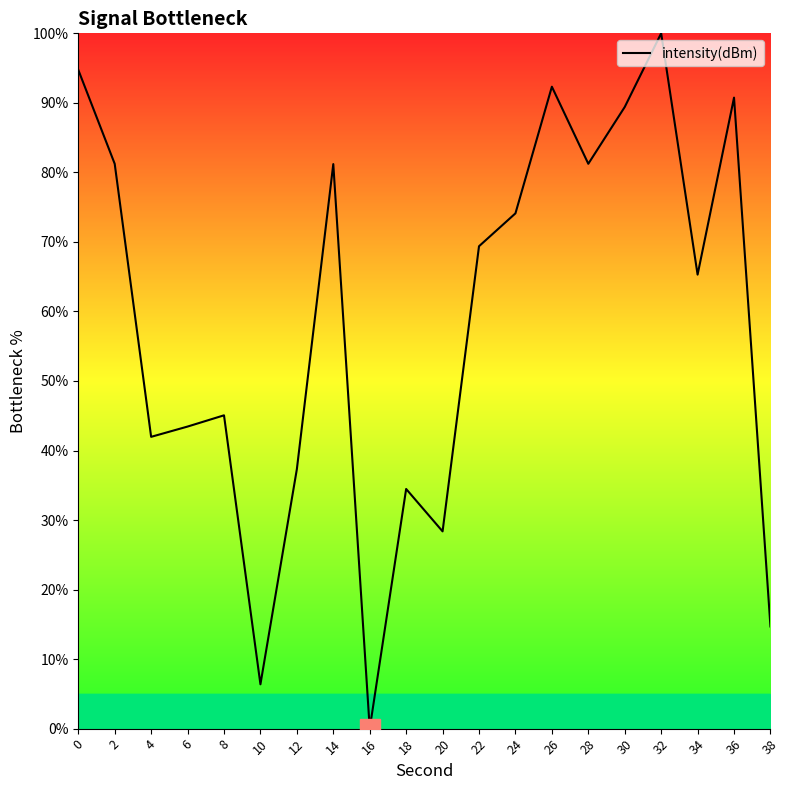

Is this an area chart (filled region under the line)?

No